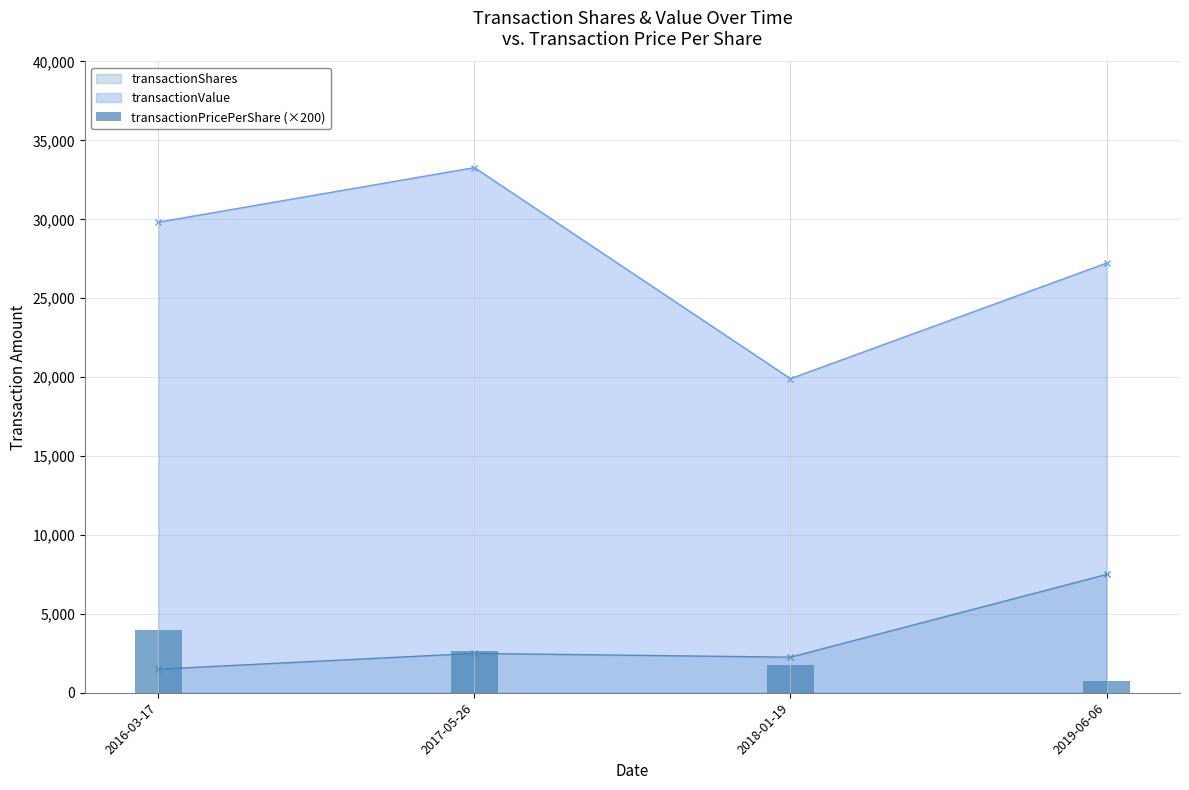

Reading right to left, extract all data points from this chart.

transactionShares: 7500.0	2260.0	2500.0	1500.0
transactionValue: 27225.0	19905.0	33276.0	29820.0
transactionPricePerShare (×200): 726.0	1761.5	2662.1	3976.0